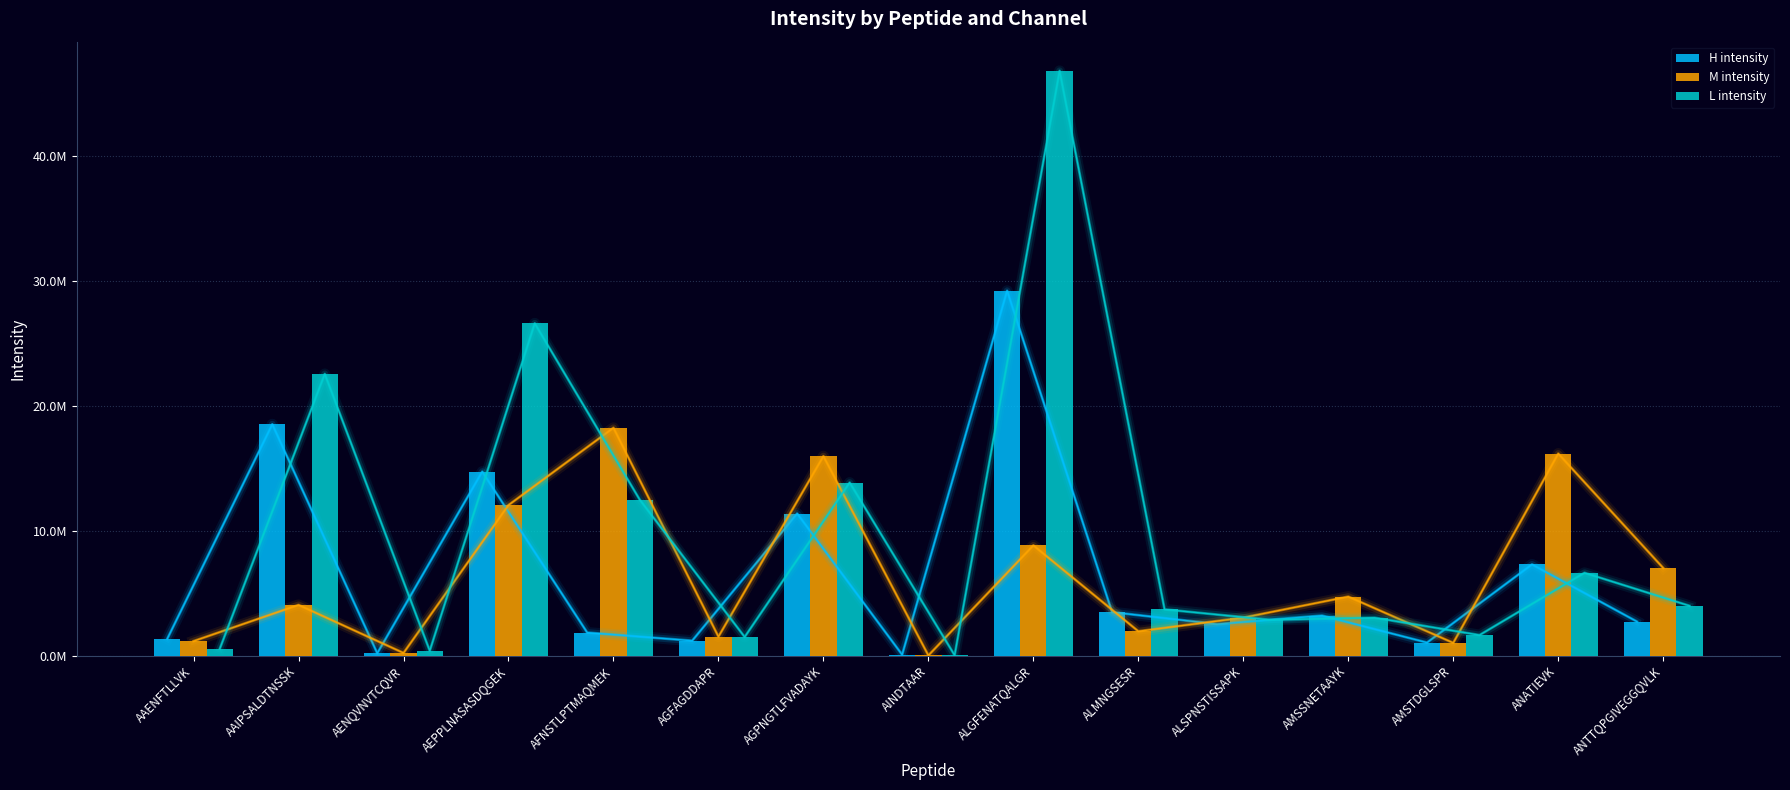

At AMSSNETAAYK, list the series in order from largest to smallest.

M intensity, H intensity, L intensity